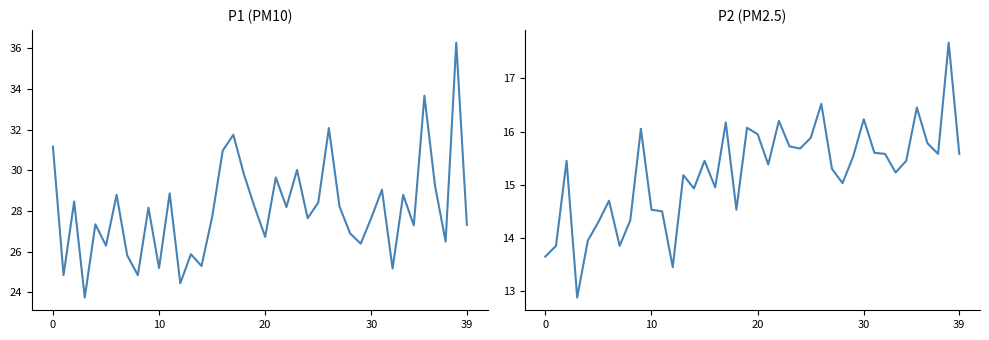

Which series has the largest range (max minus min)?

P1